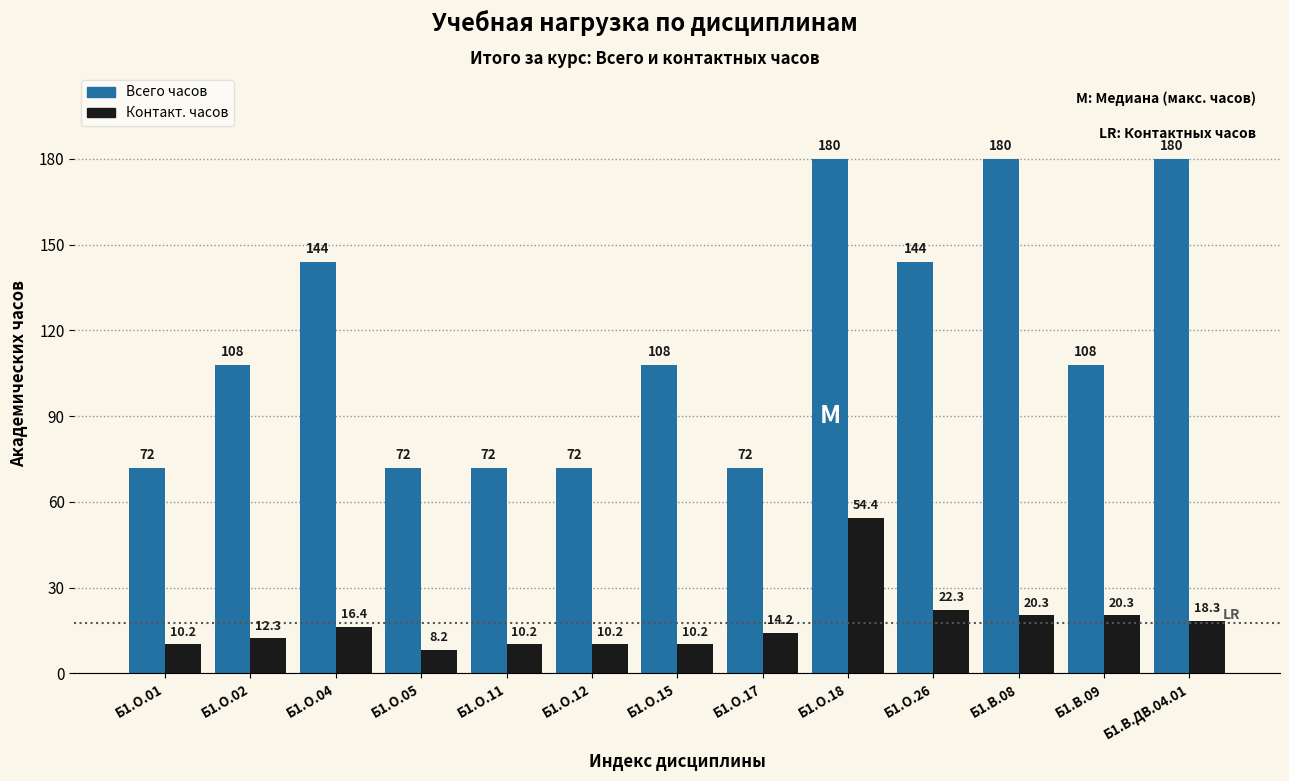

Reading right to left, extract all data points from this chart.

Всего часов: Б1.В.ДВ.04.01=180.0	Б1.В.09=108.0	Б1.В.08=180.0	Б1.О.26=144.0	Б1.О.18=180.0	Б1.О.17=72.0	Б1.О.15=108.0	Б1.О.12=72.0	Б1.О.11=72.0	Б1.О.05=72.0	Б1.О.04=144.0	Б1.О.02=108.0	Б1.О.01=72.0
Контакт. часов: Б1.В.ДВ.04.01=18.3	Б1.В.09=20.3	Б1.В.08=20.3	Б1.О.26=22.3	Б1.О.18=54.4	Б1.О.17=14.2	Б1.О.15=10.2	Б1.О.12=10.2	Б1.О.11=10.2	Б1.О.05=8.2	Б1.О.04=16.4	Б1.О.02=12.3	Б1.О.01=10.2